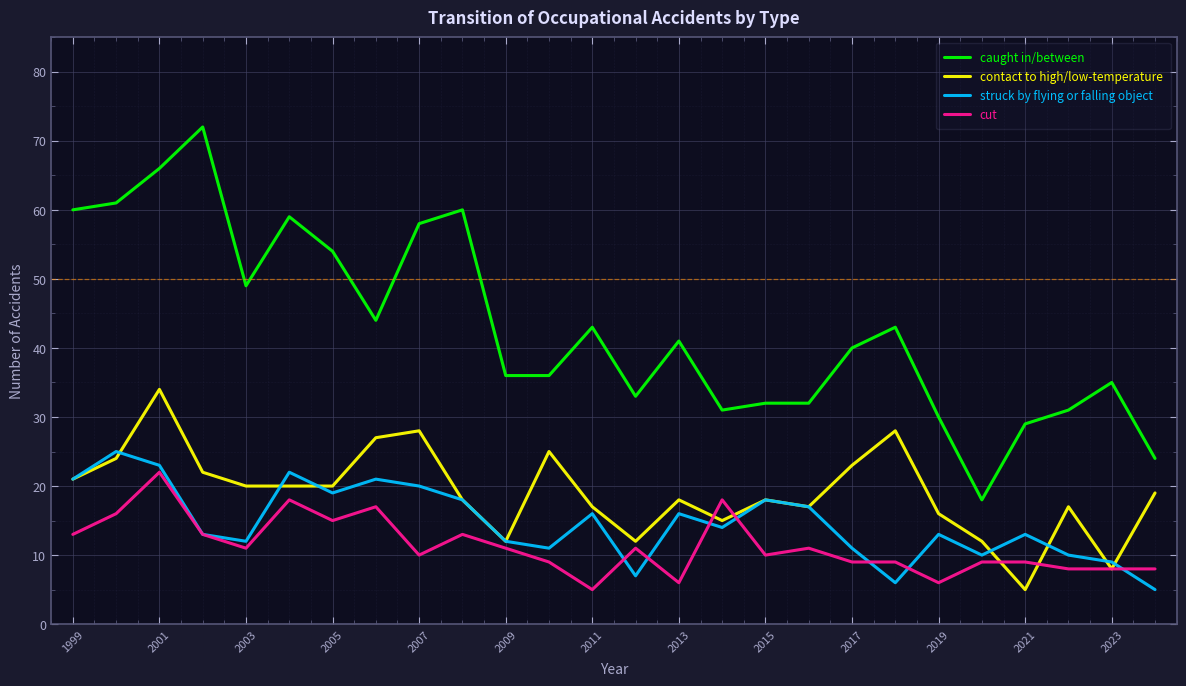

True or false: struck by flying or falling object and caught in/between intersect in this chart.

False